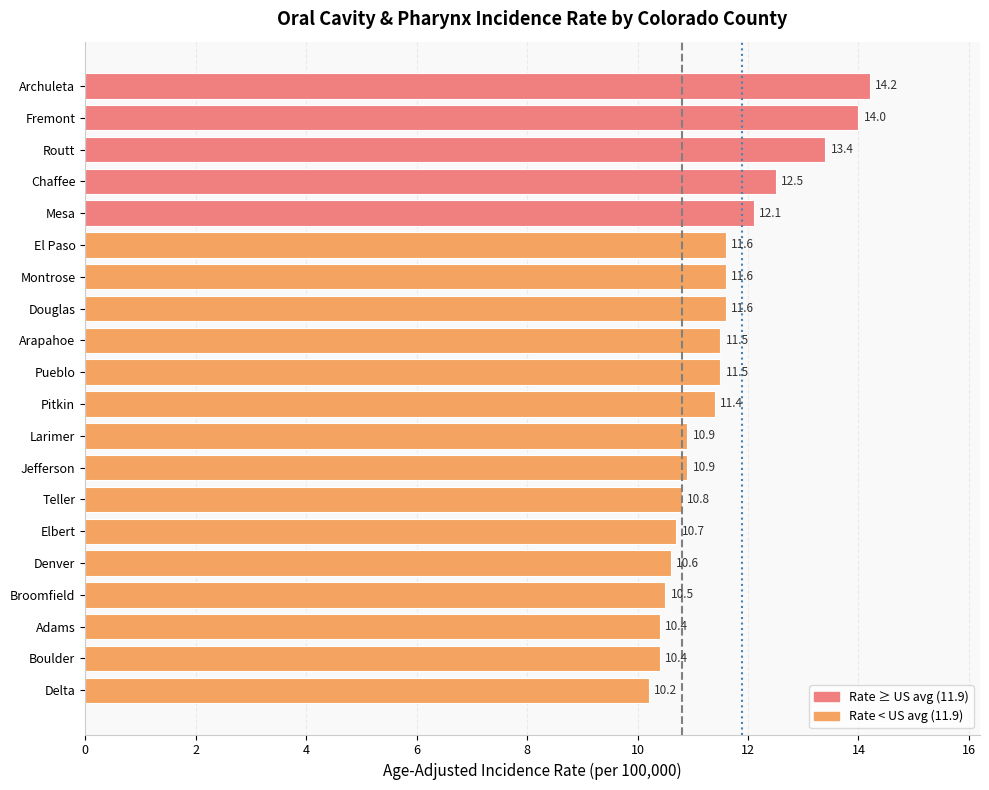

What is the minimum value shown in the chart?

10.2